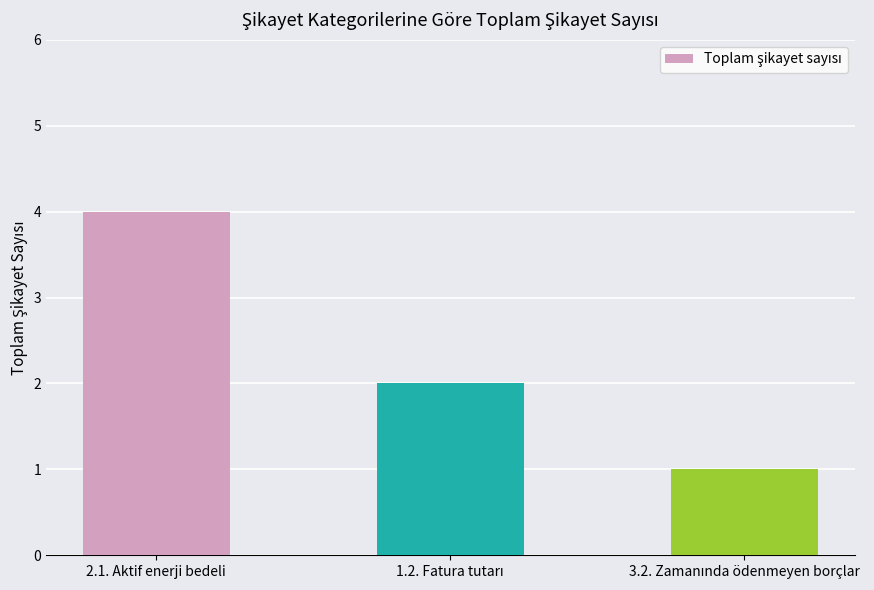

The value at 2.1. Aktif enerji bedeli is 2. True or false?

False